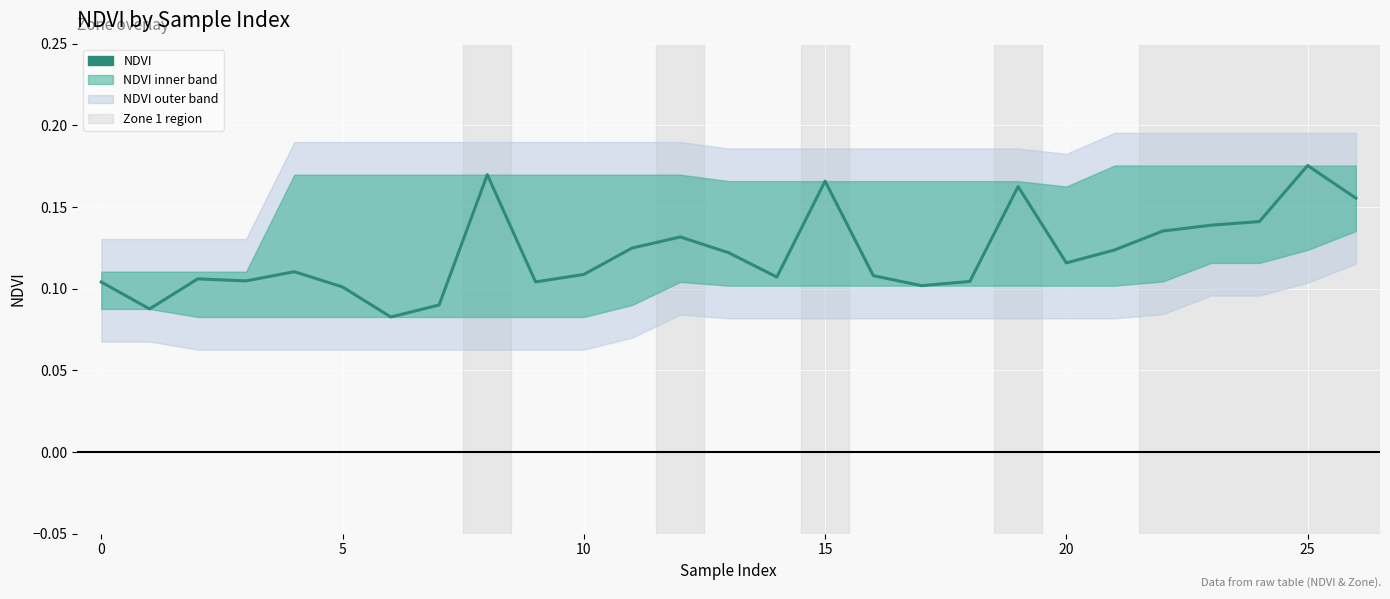

Is it true that the value at 5 is 0.1?

False